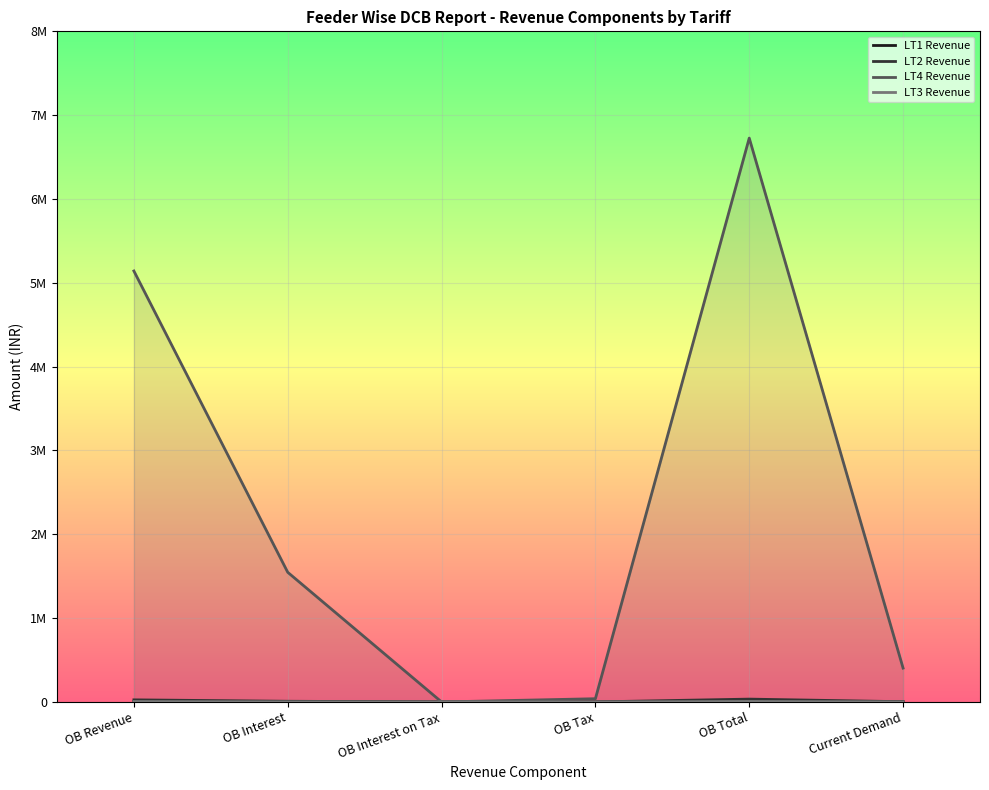

At which label does LT2 Revenue first exceed 8254?

OB Revenue